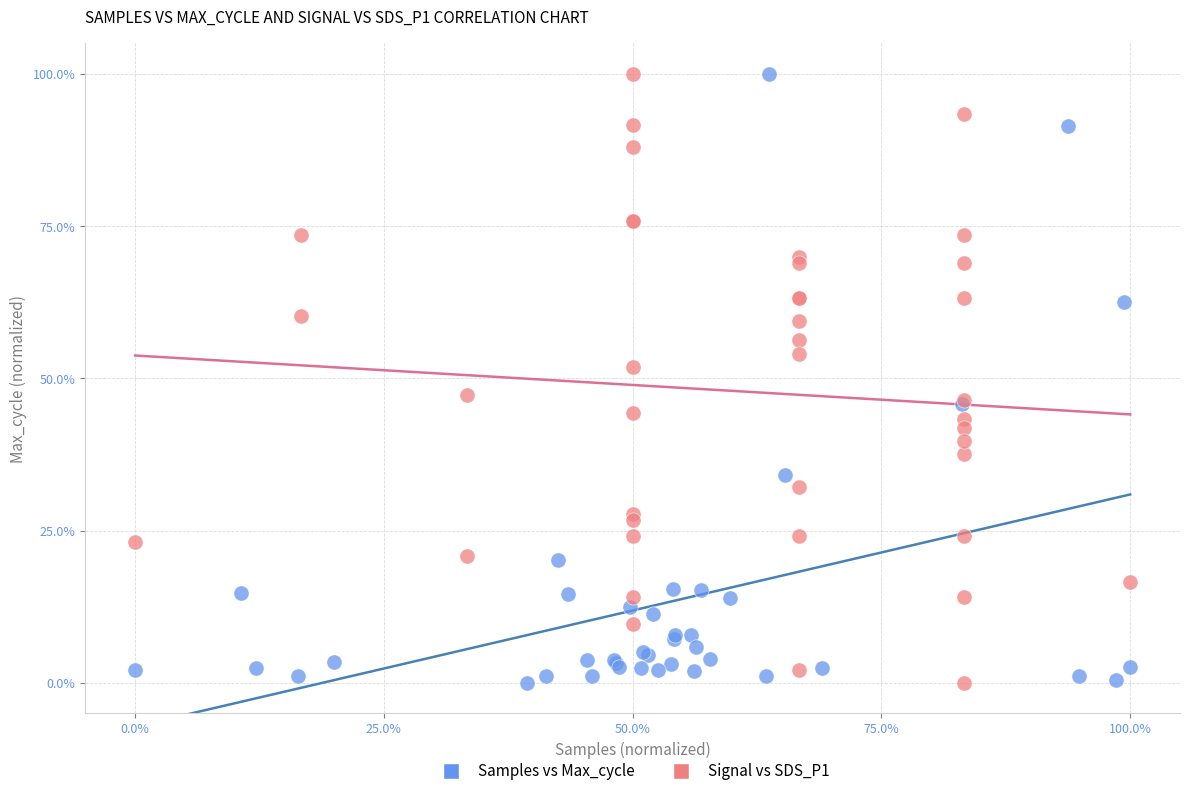

What are all the series names shown in the legend?

Samples vs Max_cycle, Signal vs SDS_P1